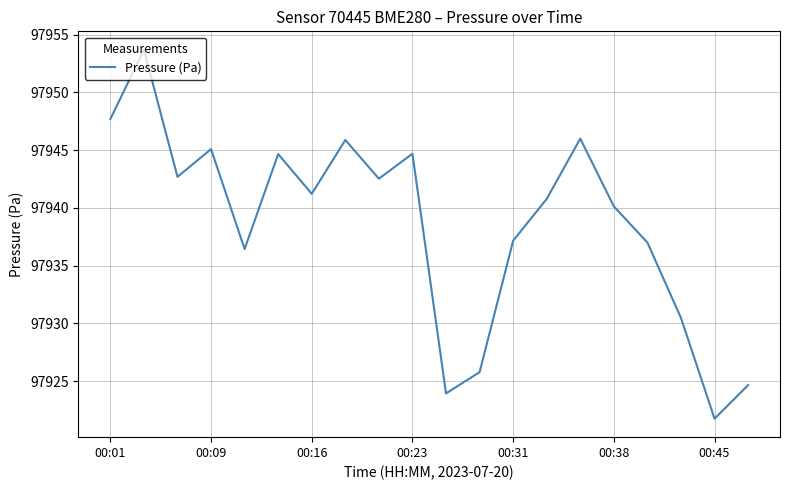

What is the difference between the maximum and minimum values?

31.9